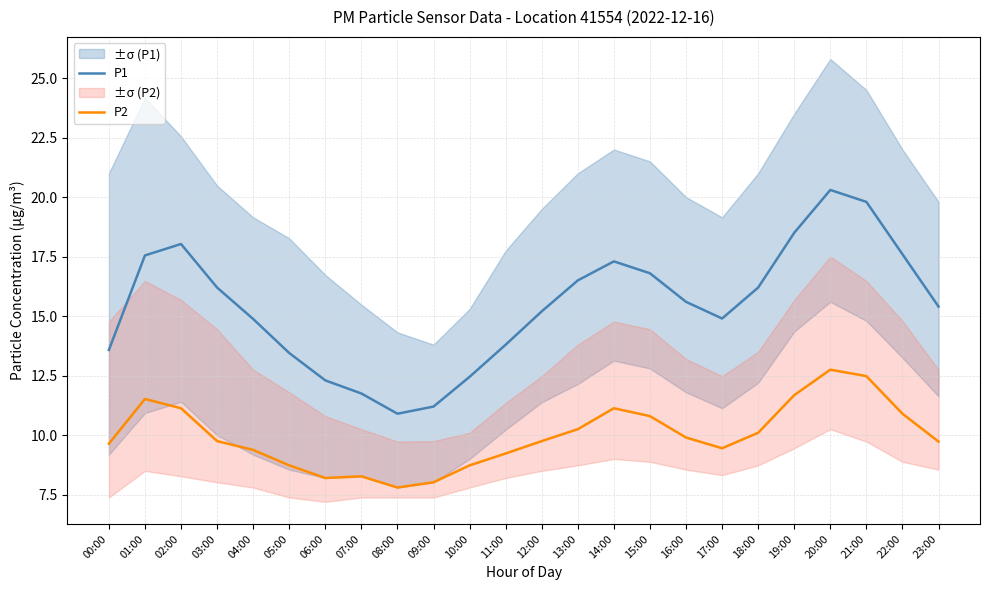

True or false: P2 and P1 cross at least once.

False